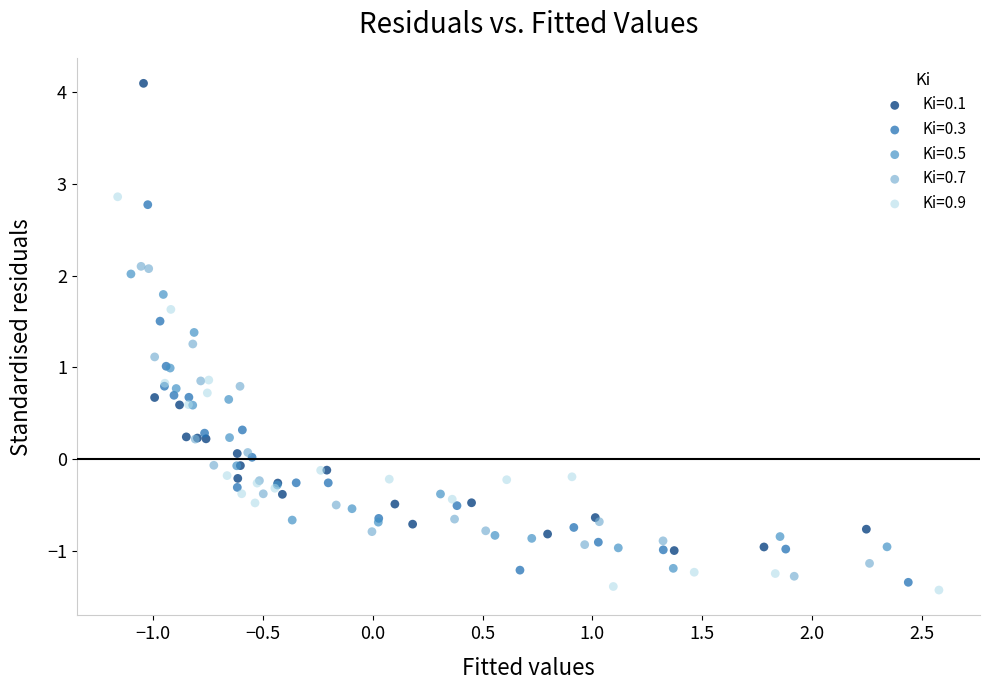

Which series contains the lowest Y value?

Ki=0.9